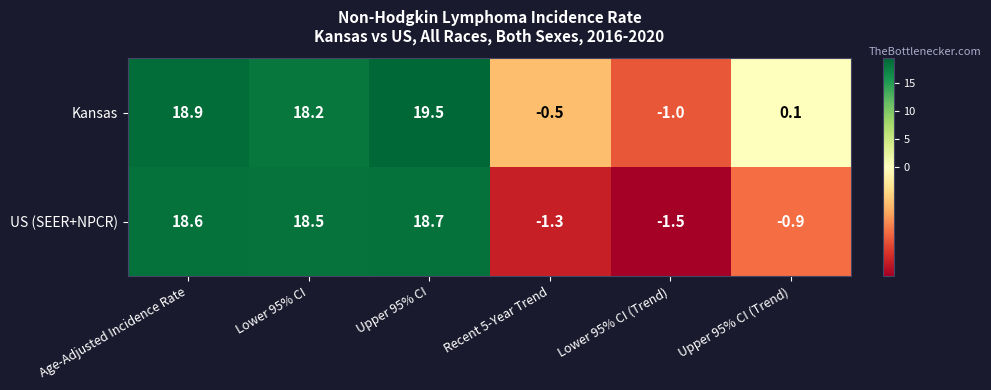

What is the spread (max minus min) of values at Upper 95% CI (Trend)?

1.0